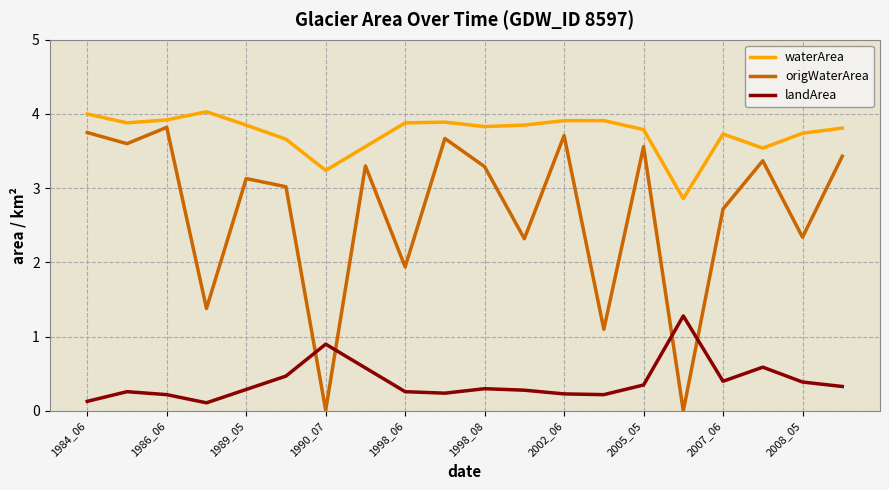

Which series has the widest spread of values?

origWaterArea